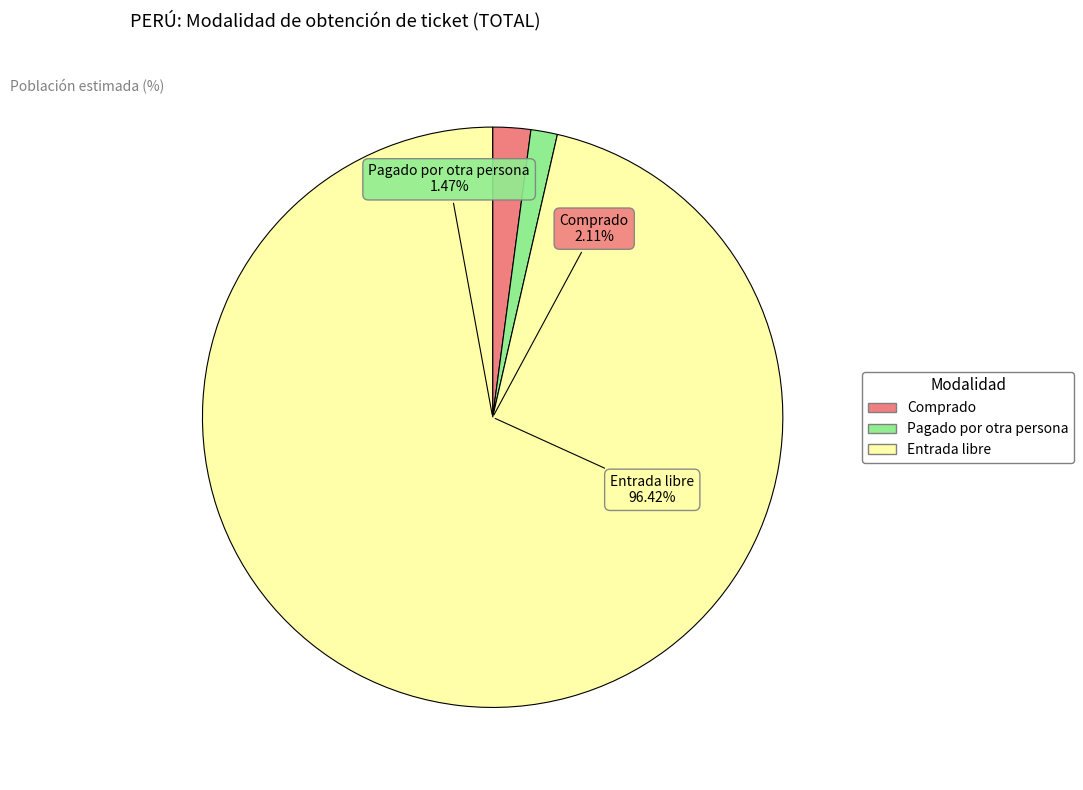

Rank the categories by value from highest to lowest.

Entrada libre, Comprado, Pagado por otra persona